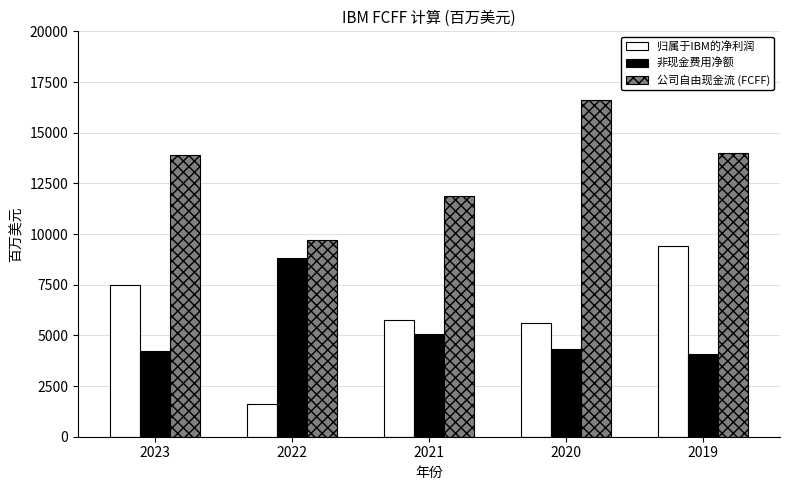

At which category does the chart reach its minimum across all series?

2022